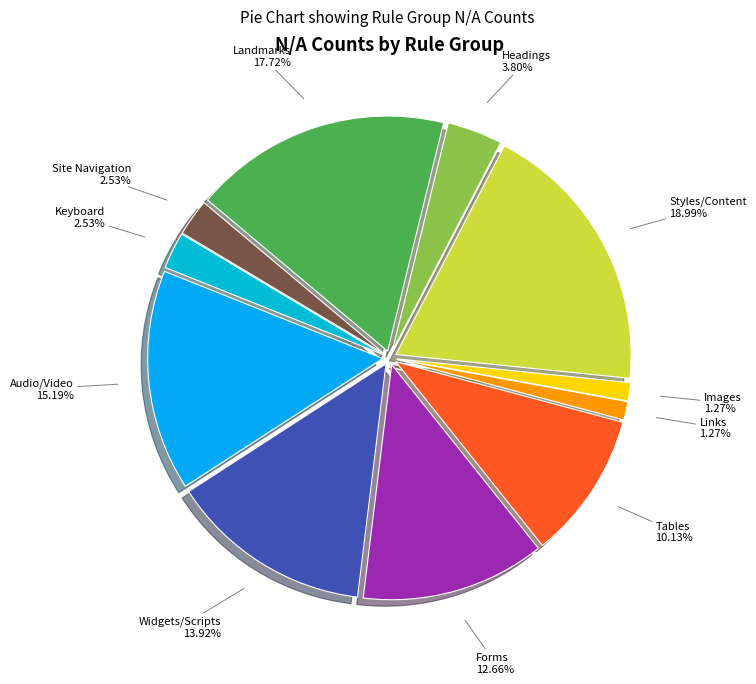

To the nearest percent, what is the combined percentage of Audio/Video and Headings?

19%